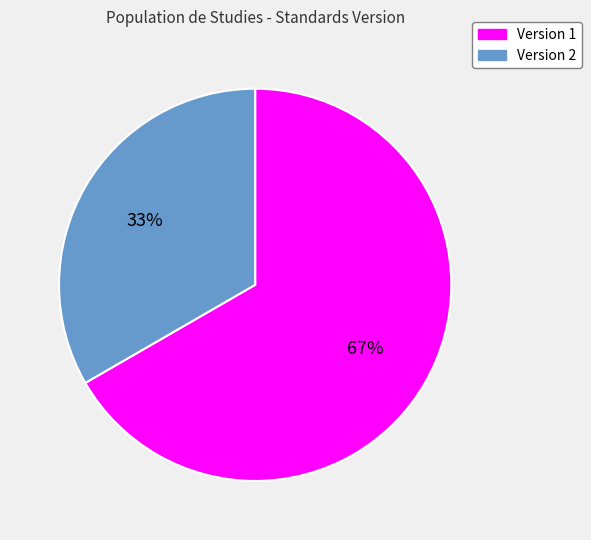

How many slices are in this pie chart?

2